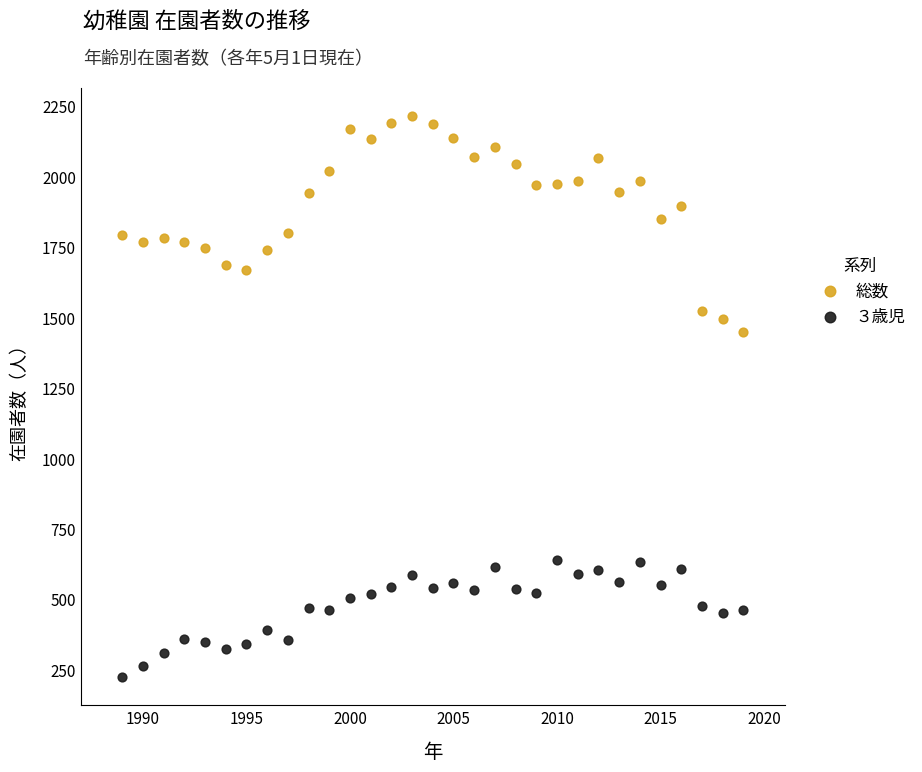

What is the X range (max minus min) for the scatter plot?

30